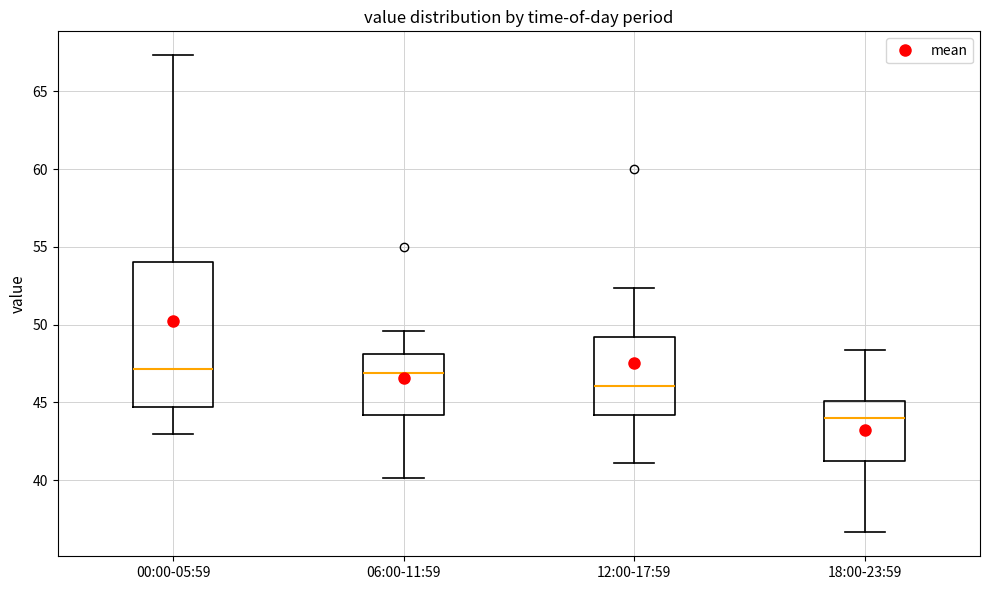

Which box is the tallest, from its lower edge to its upper edge?

00:00-05:59